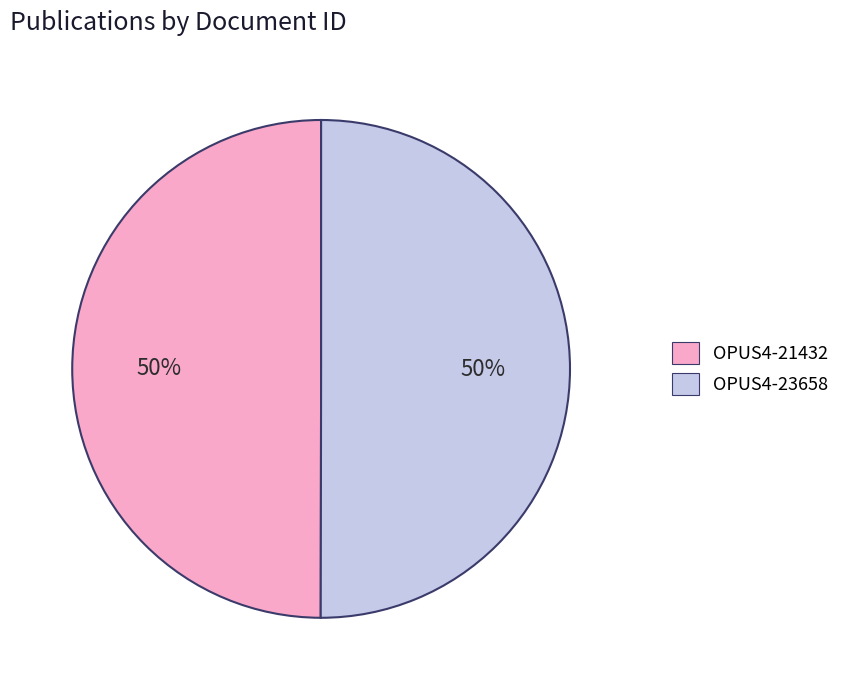

To the nearest percent, what is the combined percentage of OPUS4-21432 and OPUS4-23658?

100%